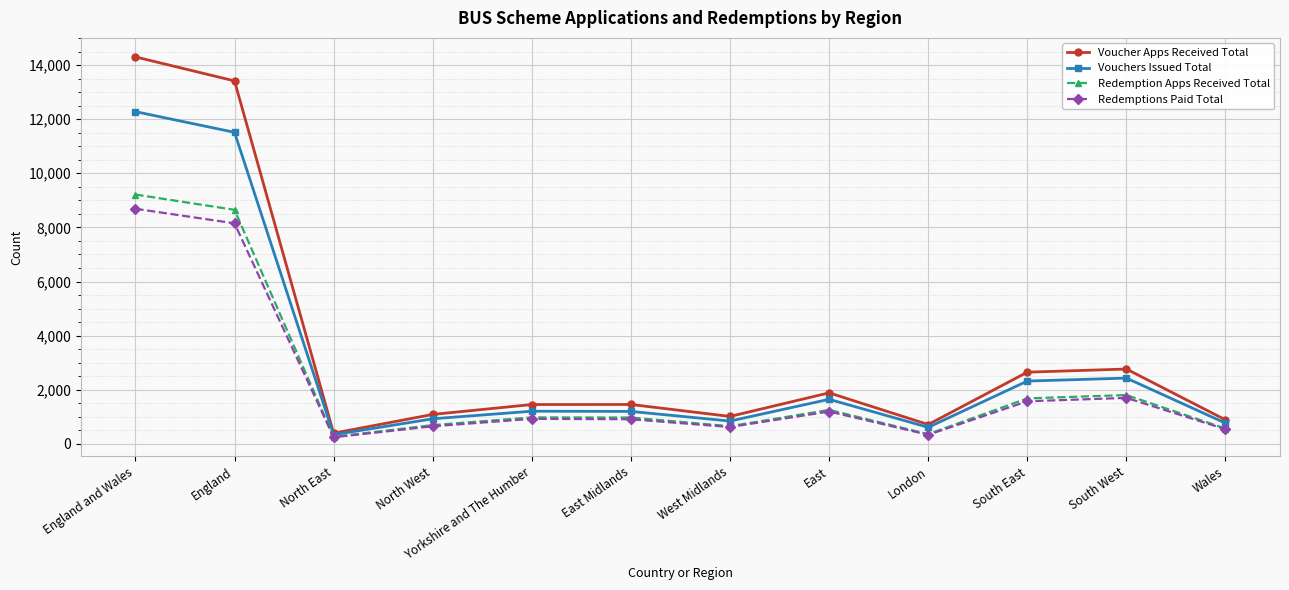

What position from the left is West Midlands?

7